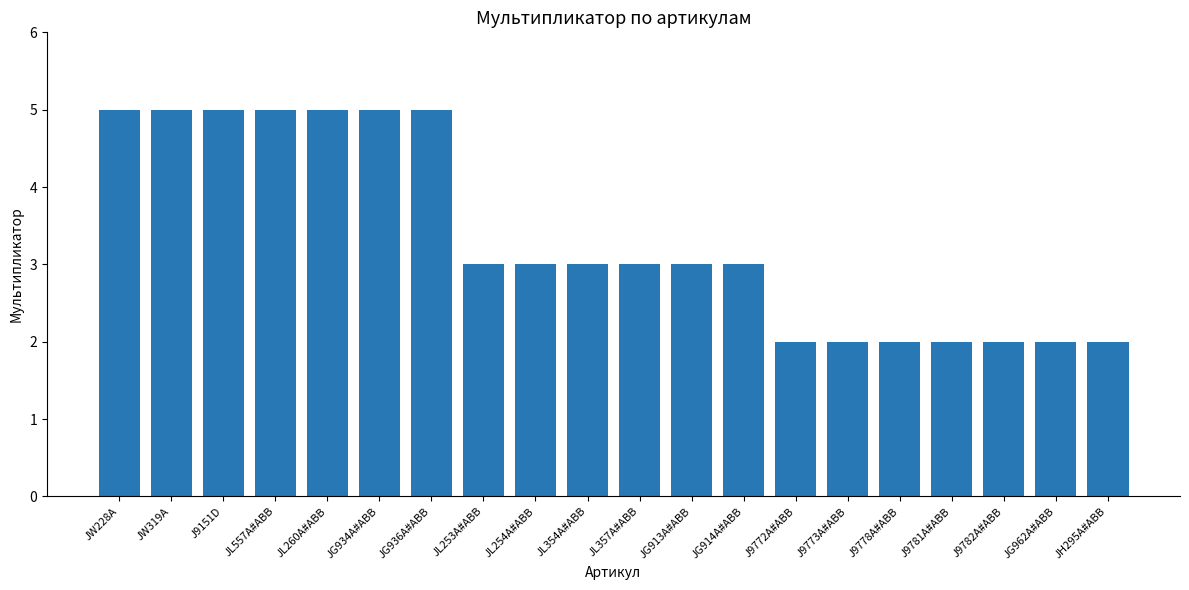

What is the label of the 11th bar from the right?

JL354A#ABB